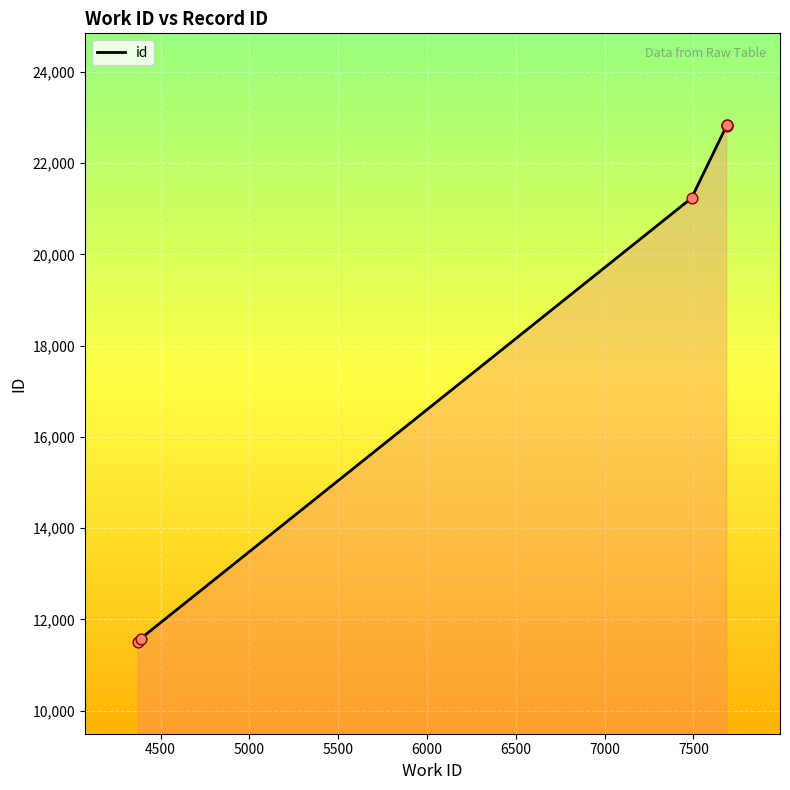

Between 6000 and 5500, which is larger?

6000